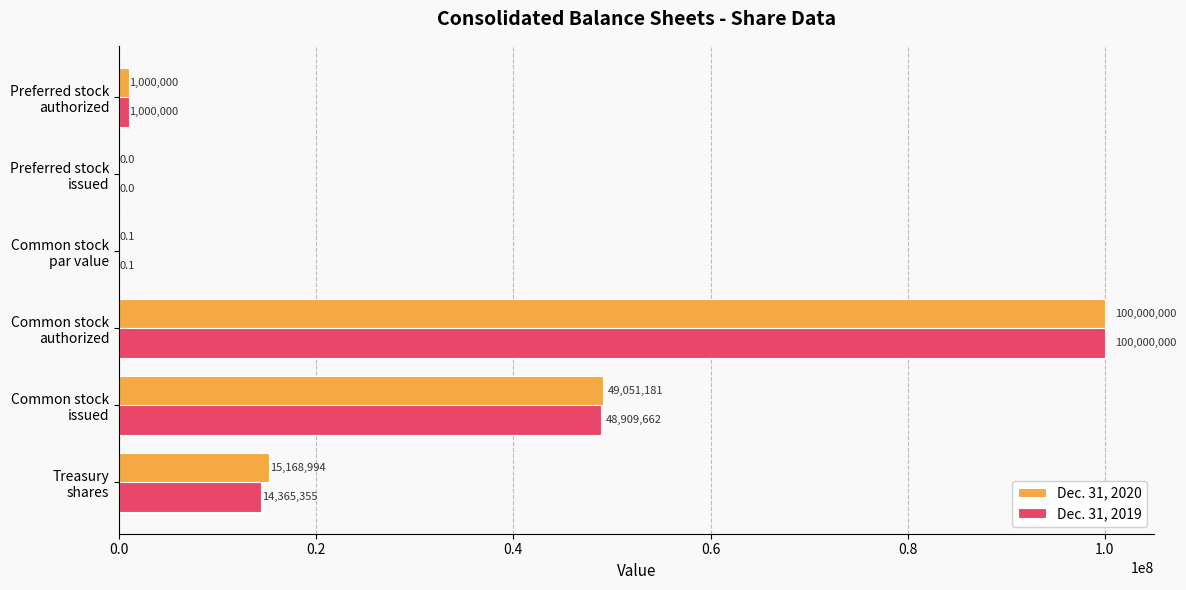

What is the maximum value shown in the chart?

100000000.0